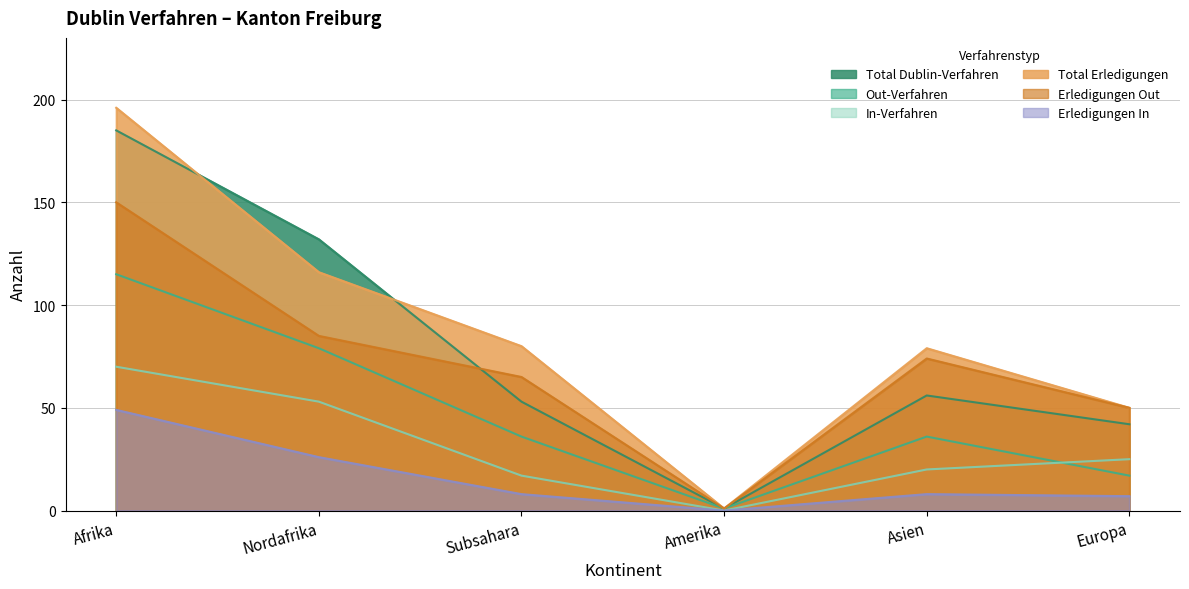

What is the value of the Erledigungen Out point at the 4th from the left?

1